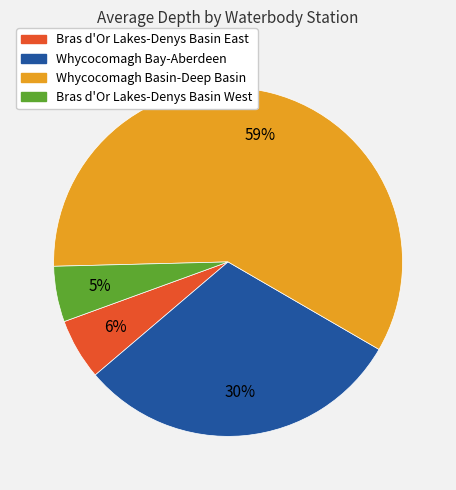

Is there a majority slice in this chart?

Yes